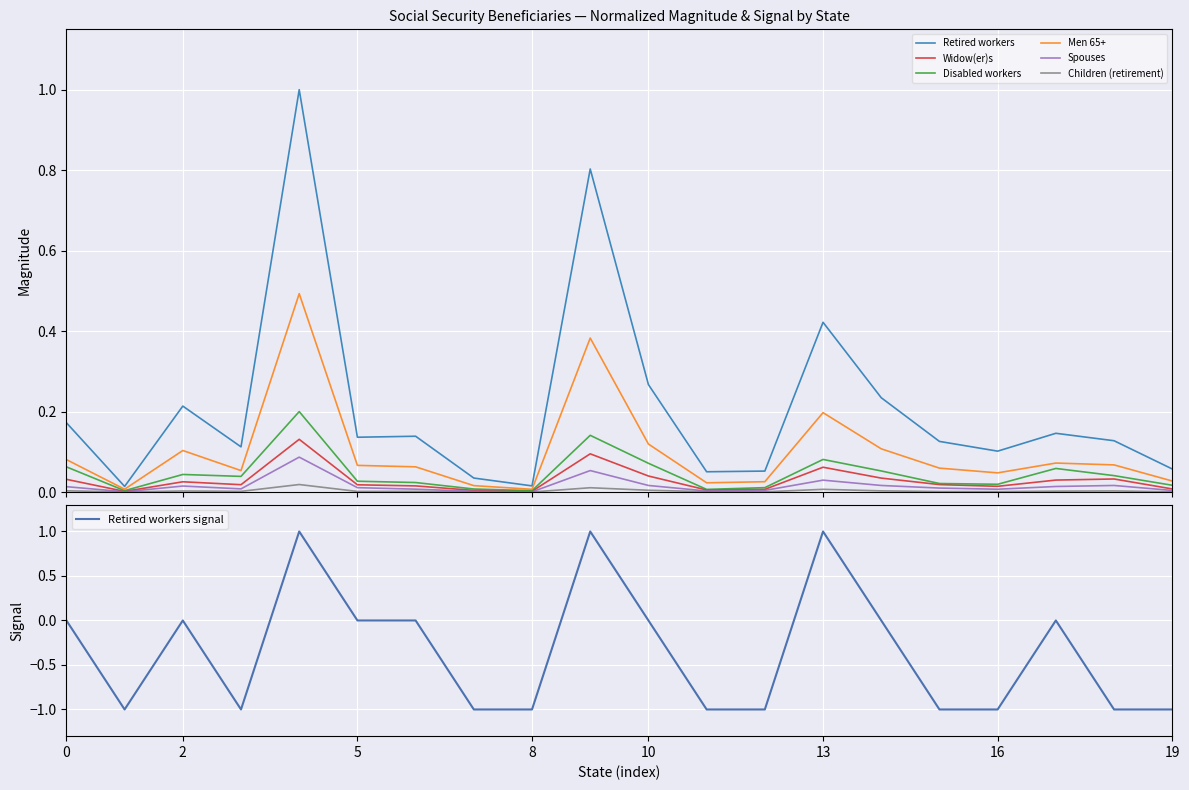

The Retired workers signal series shows 1 at 13. True or false?

True